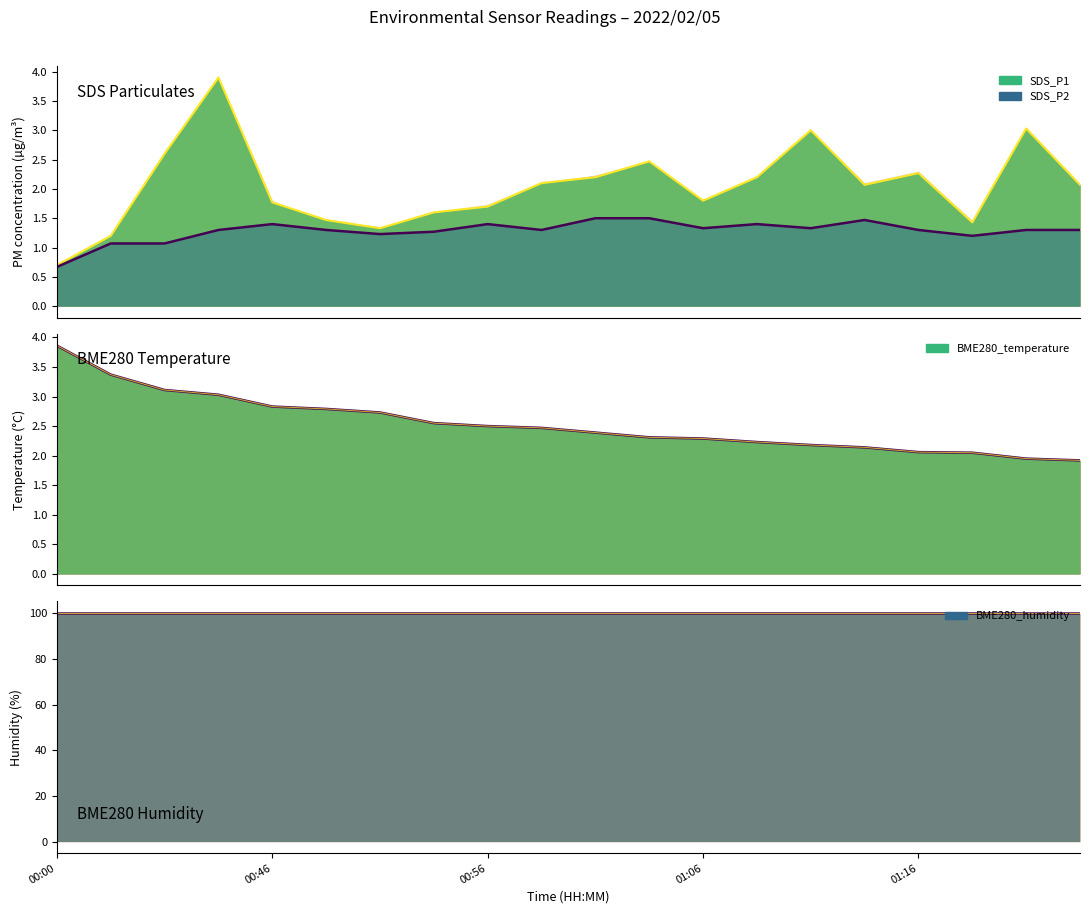

What is the label of the 15th point from the right?

00:48